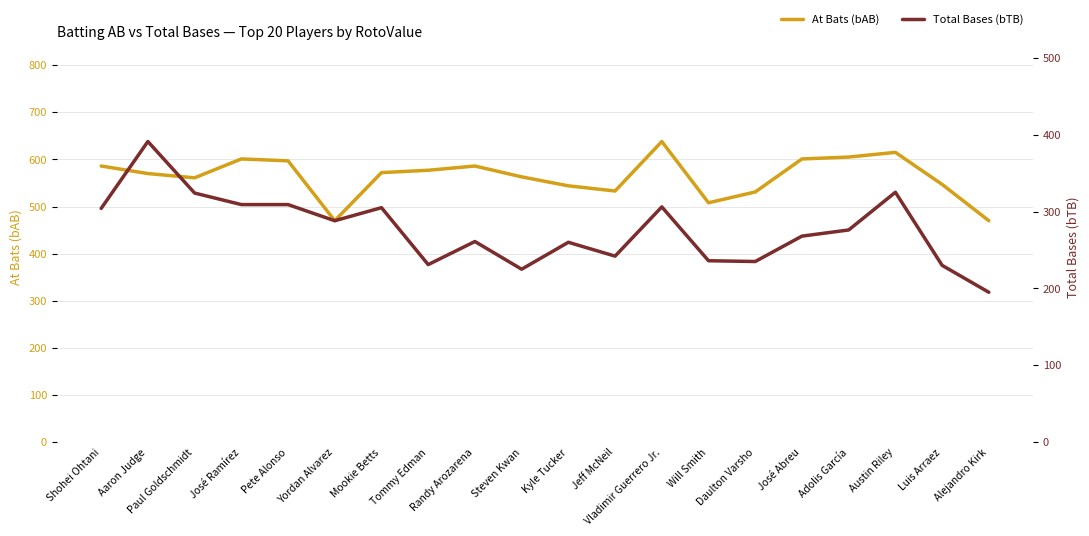

Reading left to right, extract all data points from this chart.

At Bats (bAB): 586	570	561	601	597	470	572	577	586	563	544	533	638	508	531	601	605	615	547	470
Total Bases (bTB): 304	391	324	309	309	288	305	231	261	225	260	242	306	236	235	268	276	325	230	195